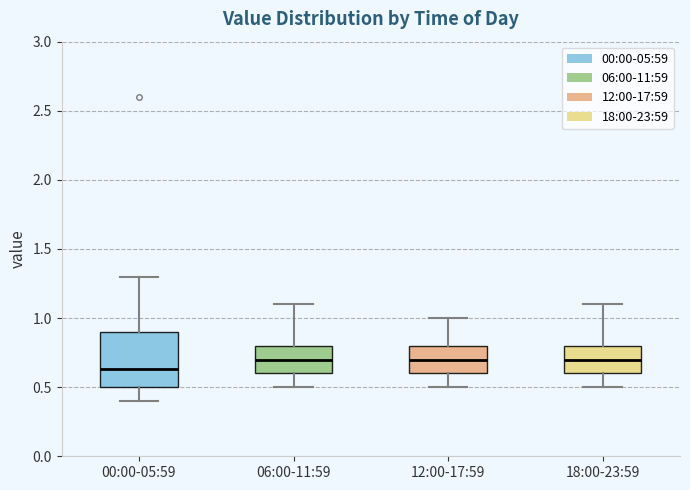

Reading left to right, transcribe this box plot: for each box, give where its median line is, the range the box spans, and where its two whiskers end, as read against the y-axis. The values are not printed on the chart, so give them approximately, as read against the axis.

00:00-05:59: median 0.65, box 0.50 to 0.90, whiskers 0.40 to 1.30
06:00-11:59: median 0.70, box 0.60 to 0.80, whiskers 0.50 to 1.10
12:00-17:59: median 0.70, box 0.60 to 0.80, whiskers 0.50 to 1.00
18:00-23:59: median 0.70, box 0.60 to 0.80, whiskers 0.50 to 1.10